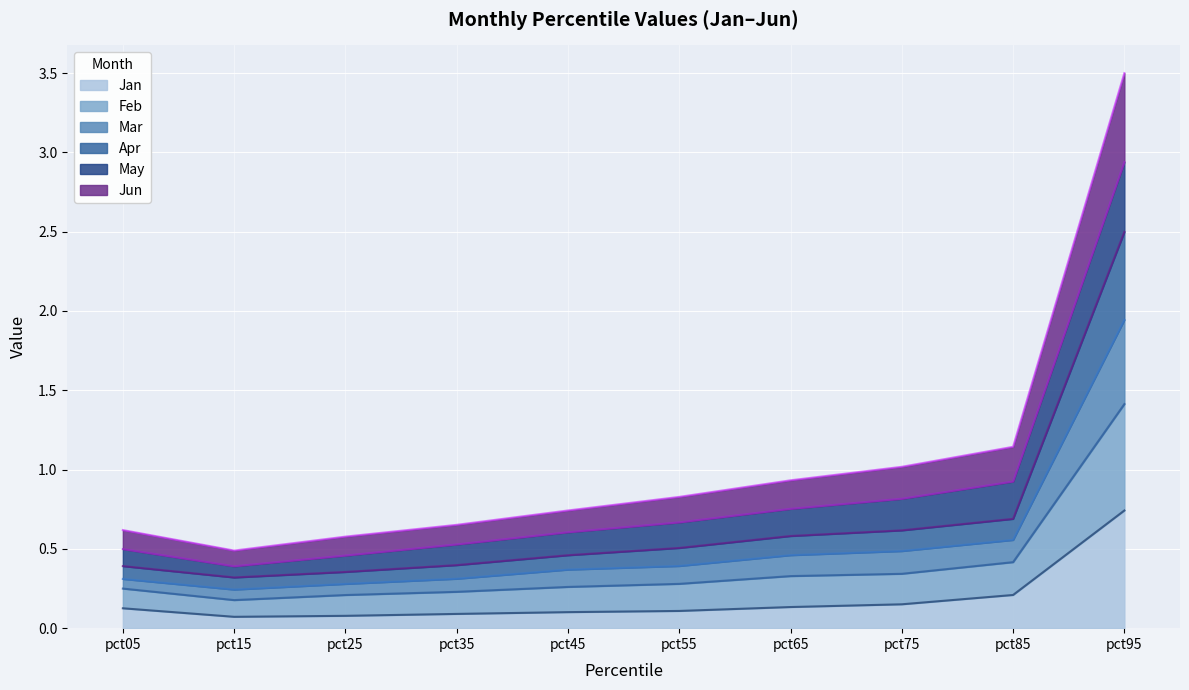

What is the greatest value displayed?

3.5